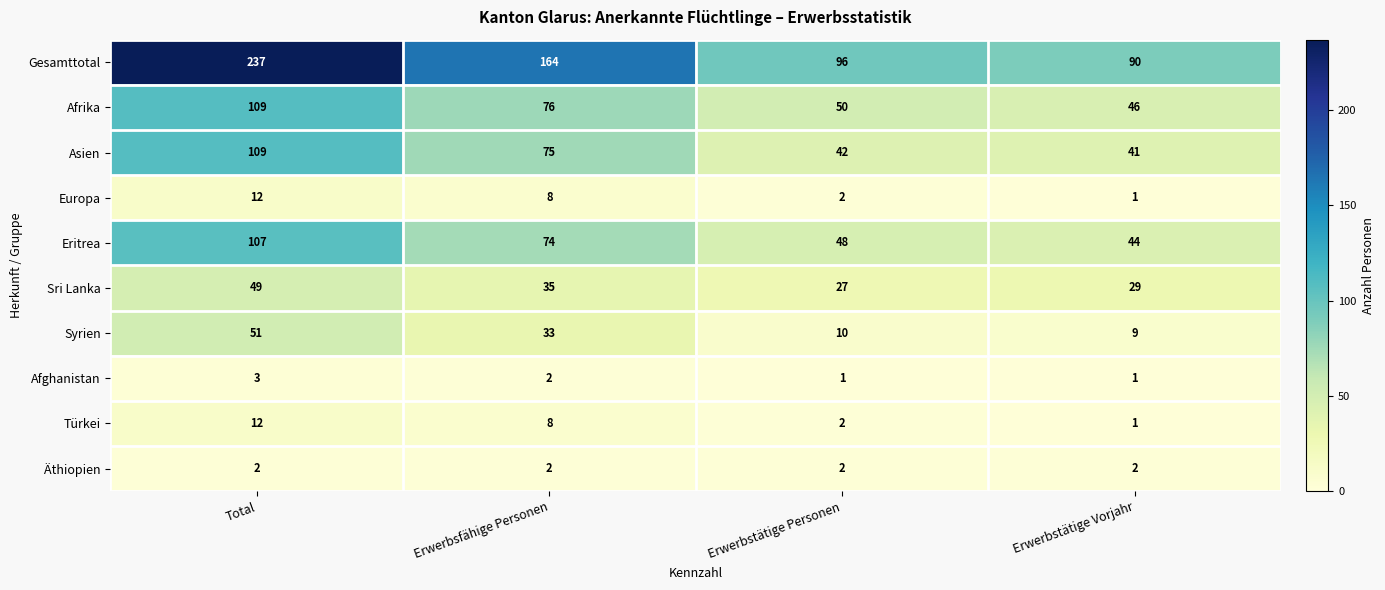

What is the spread (max minus min) of values at Erwerbstätige Vorjahr?

89